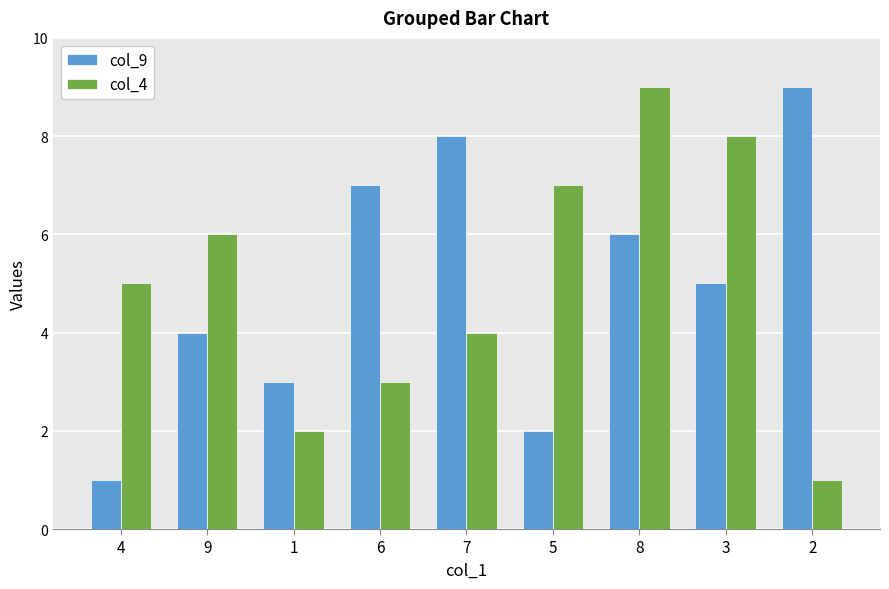

Reading left to right, what are all the values shown in this chart?

col_9: 4=1	9=4	1=3	6=7	7=8	5=2	8=6	3=5	2=9
col_4: 4=5	9=6	1=2	6=3	7=4	5=7	8=9	3=8	2=1